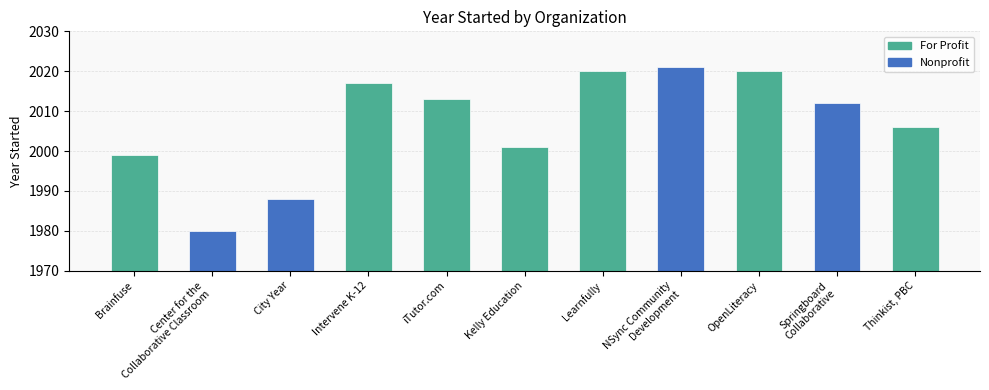

Is it true that the value at Brainfuse is 1187?

False